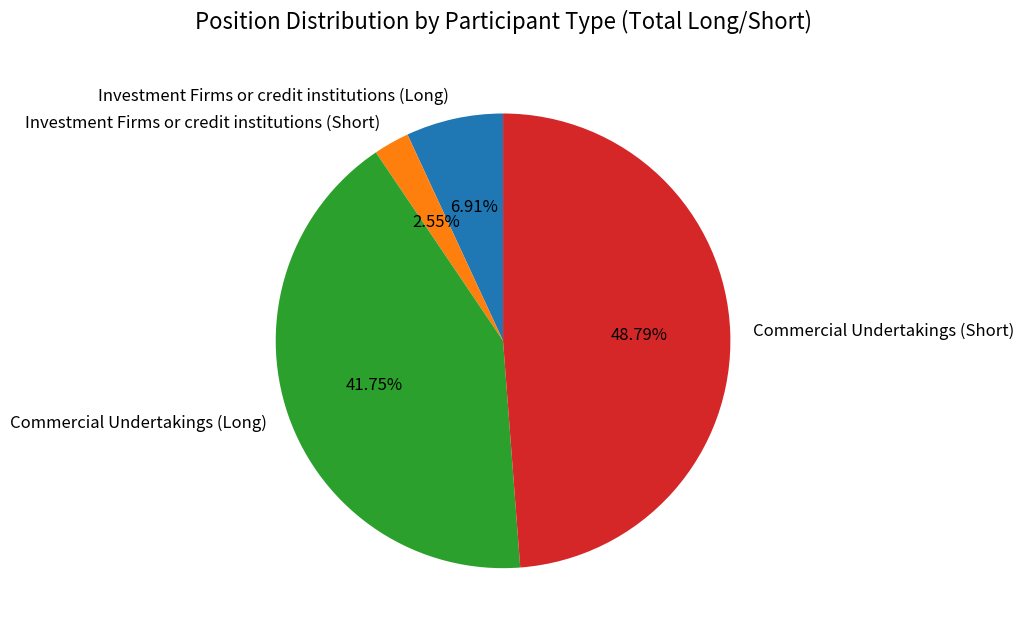

True or false: Commercial Undertakings (Long) accounts for 42% of the total.

True